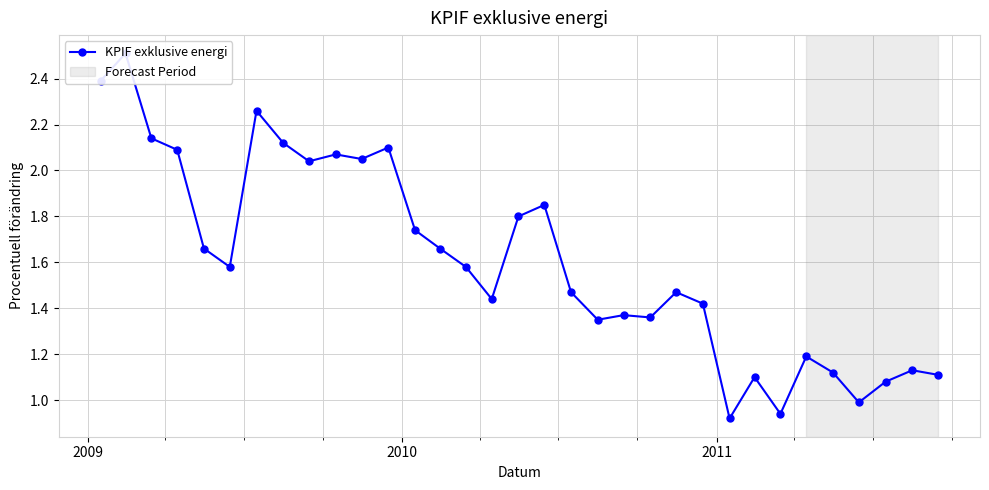

What is the difference between the second highest and minimum values?

1.5